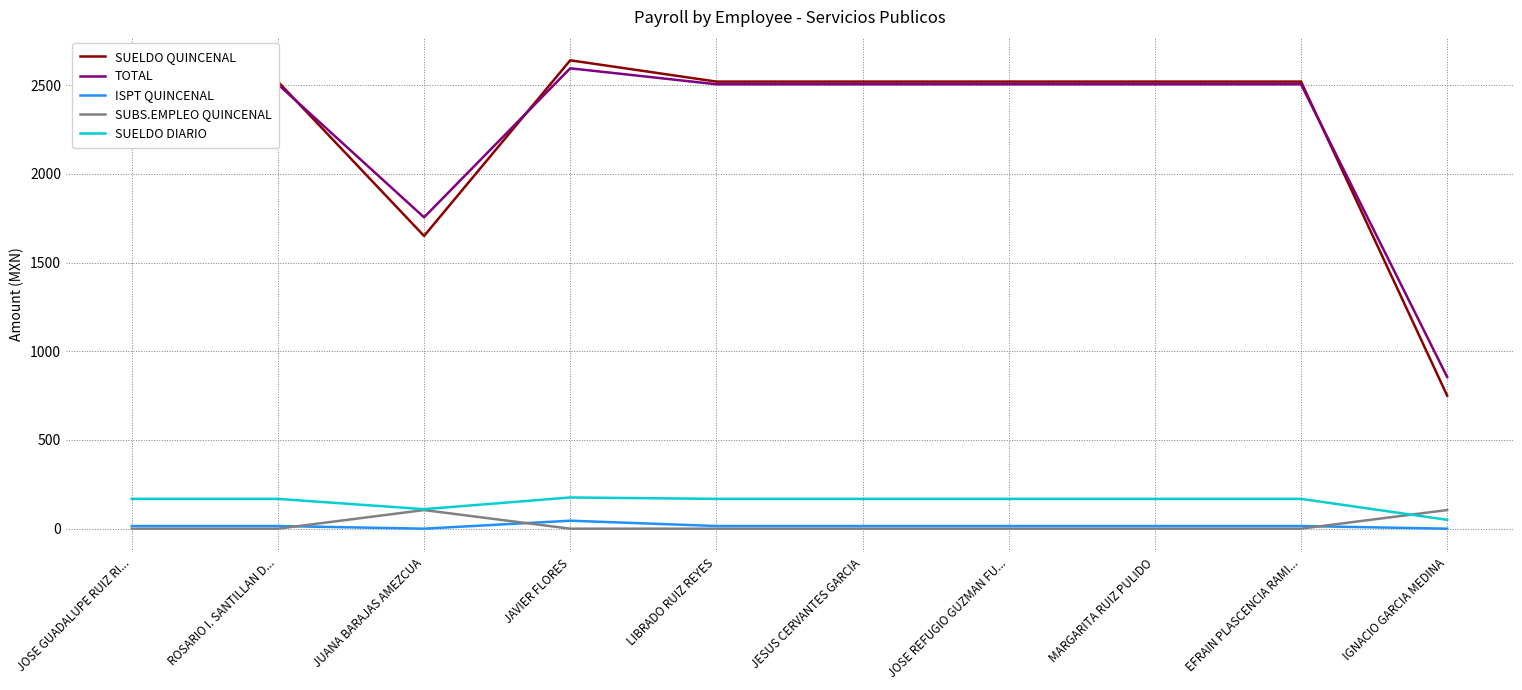

Which label corresponds to the largest value in the chart?

JAVIER FLORES